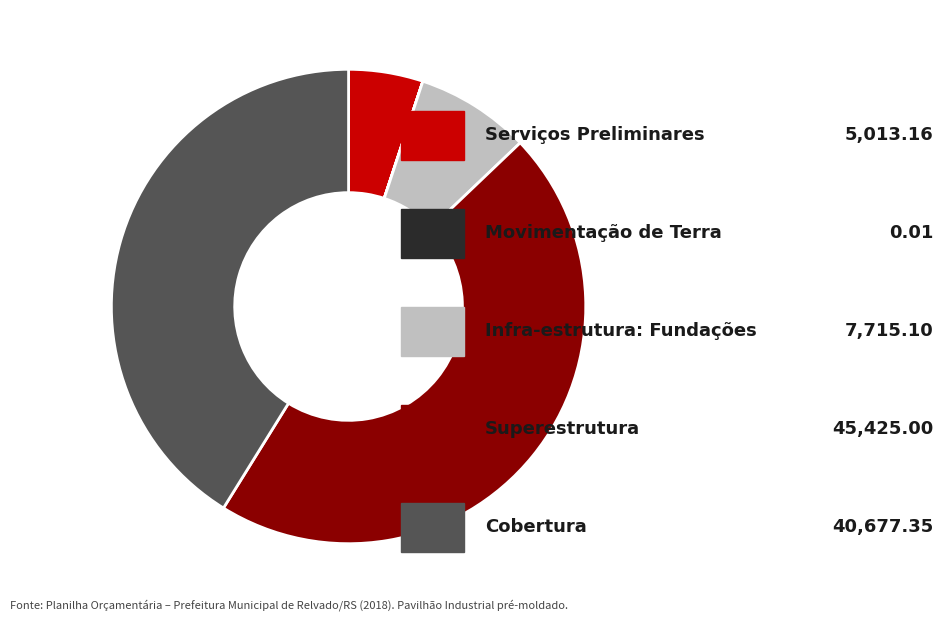

Is there a majority slice in this chart?

No